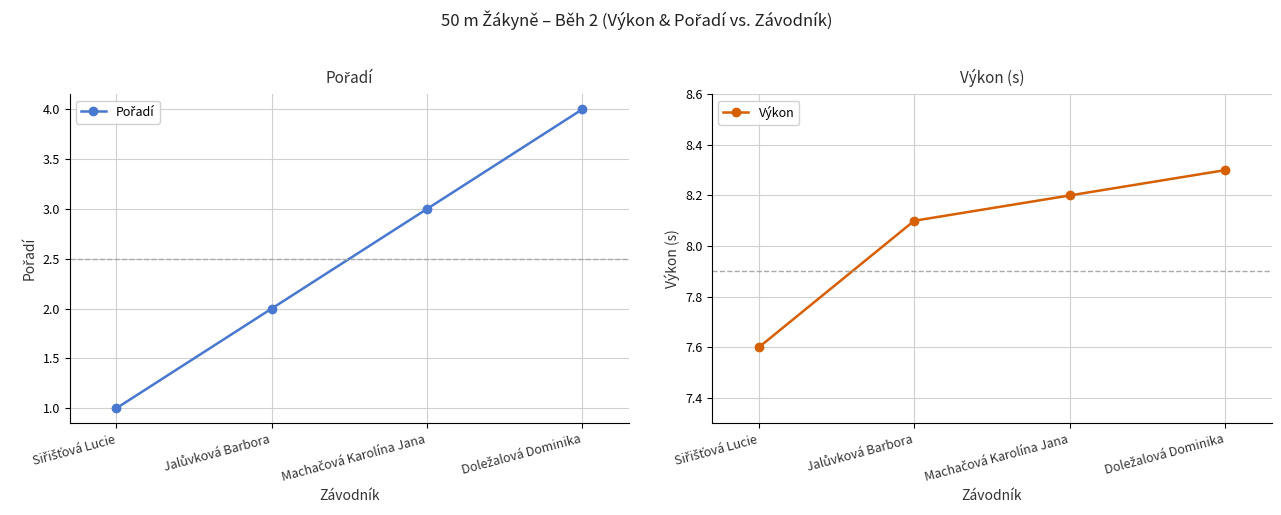

What is the sum of all Výkon values?

32.2